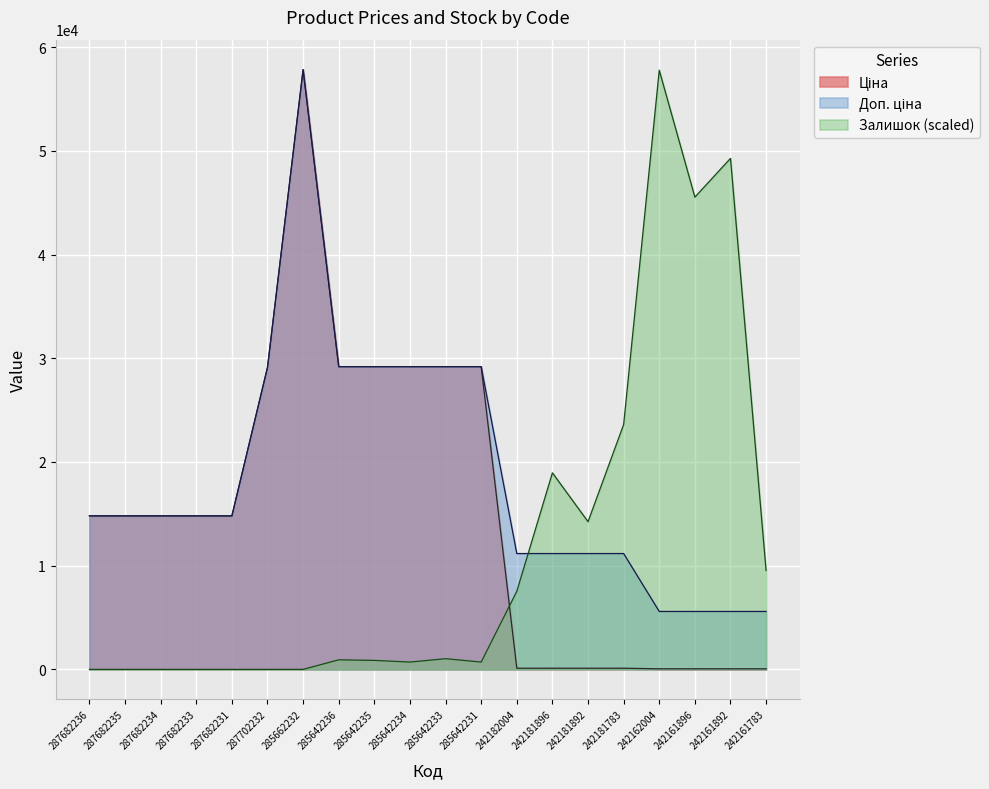

What is the greatest value displayed?

57826.2